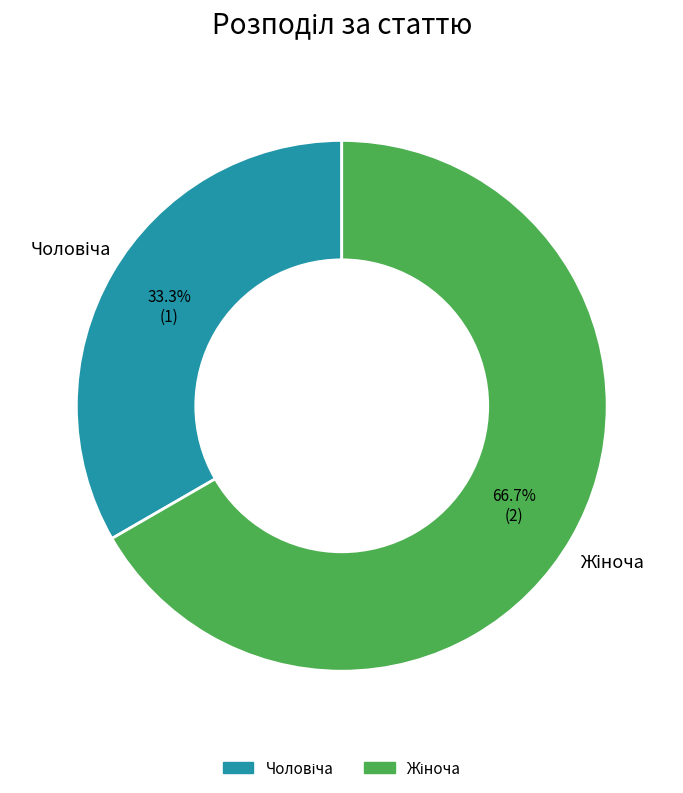

Count the number of slices in the pie.

2